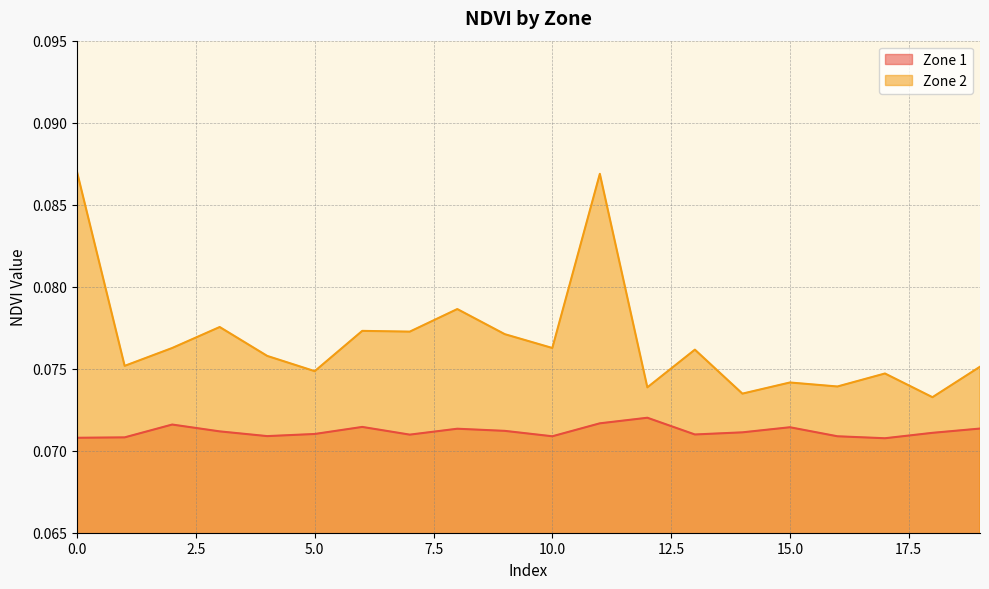

What is the highest value of the Zone 1 series?

0.1